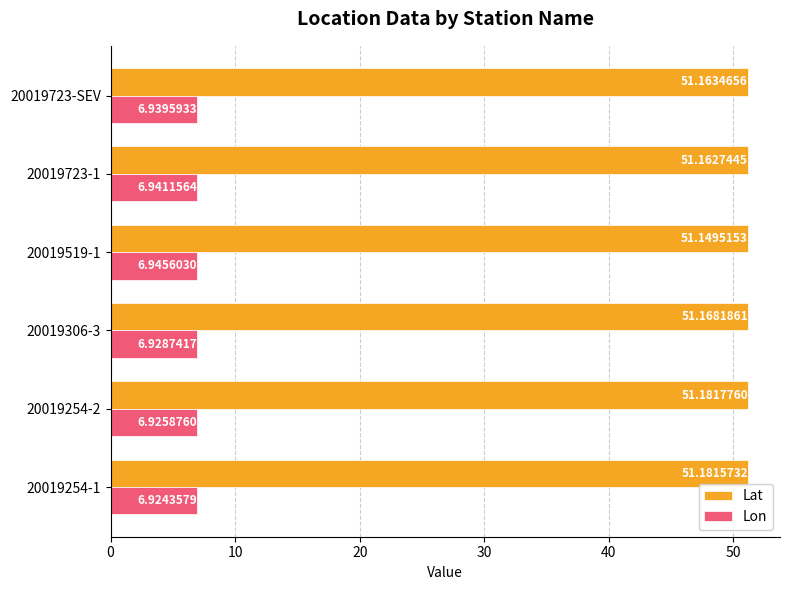

What is the sum of all Lat values?

307.0